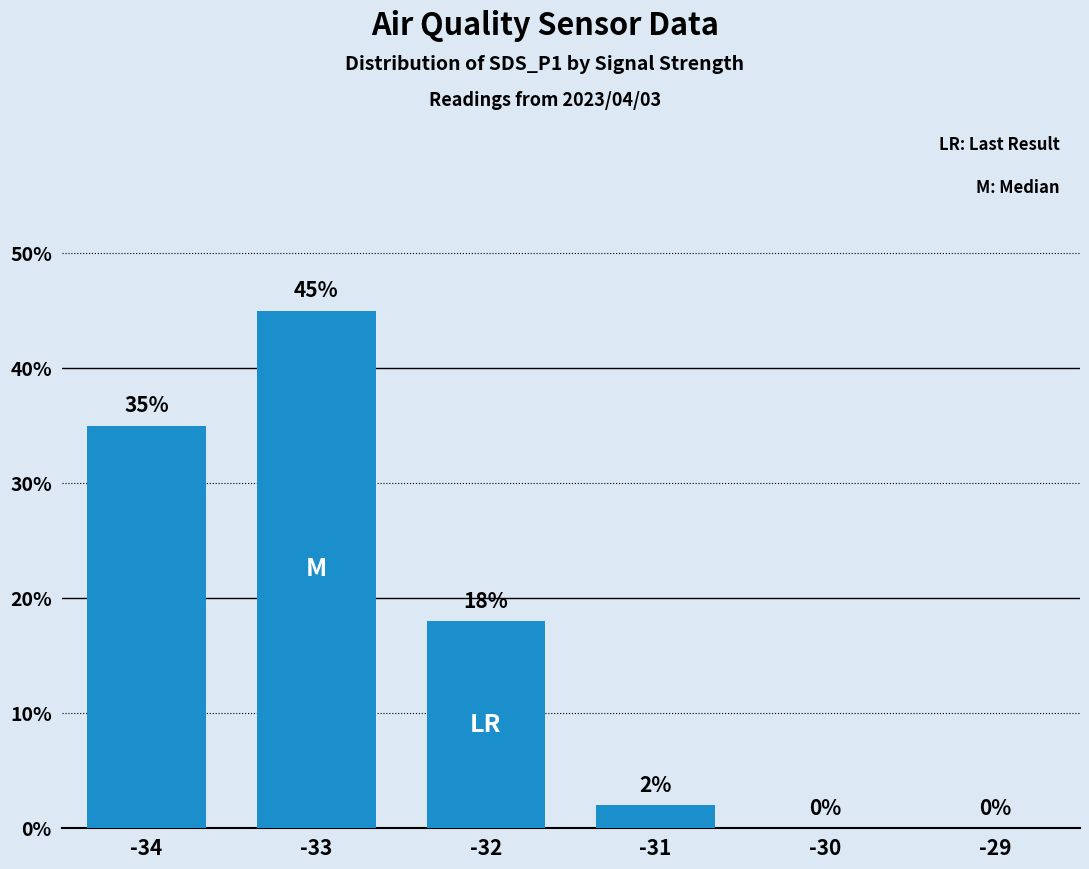

What is the change in value from -31 to -30?

-2